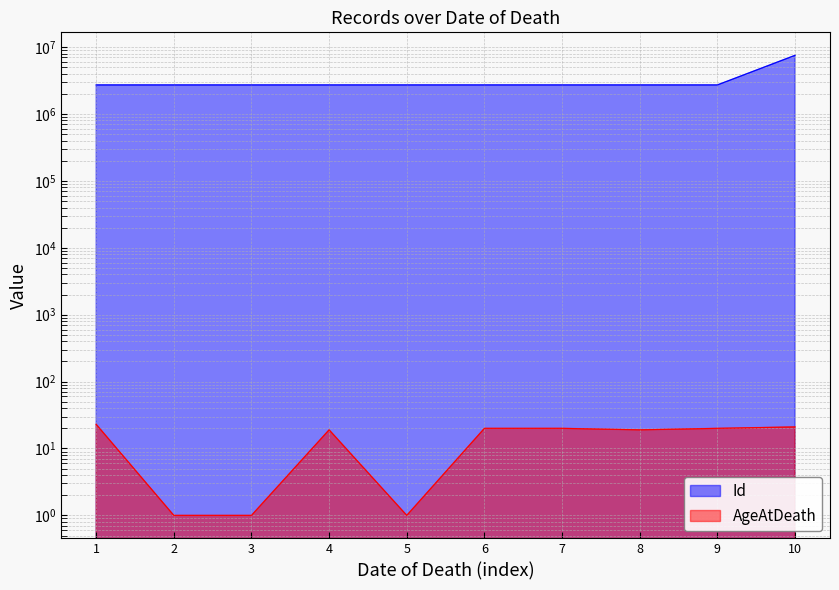

True or false: AgeAtDeath has more than 0 points higher than both neighbors.

True